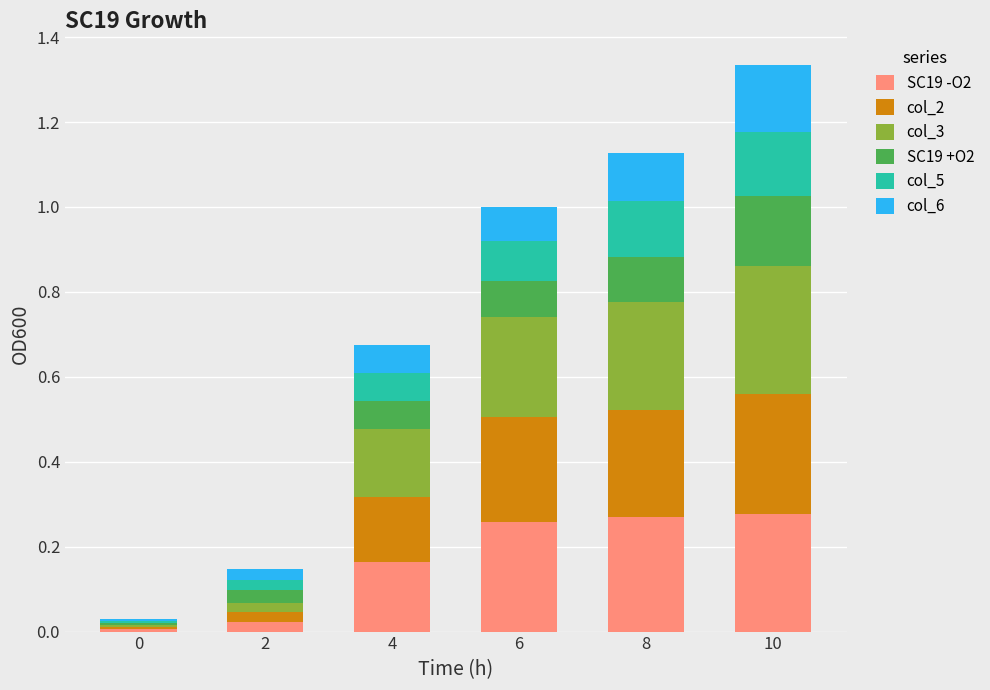

What is the total value across all series at 4?

0.7